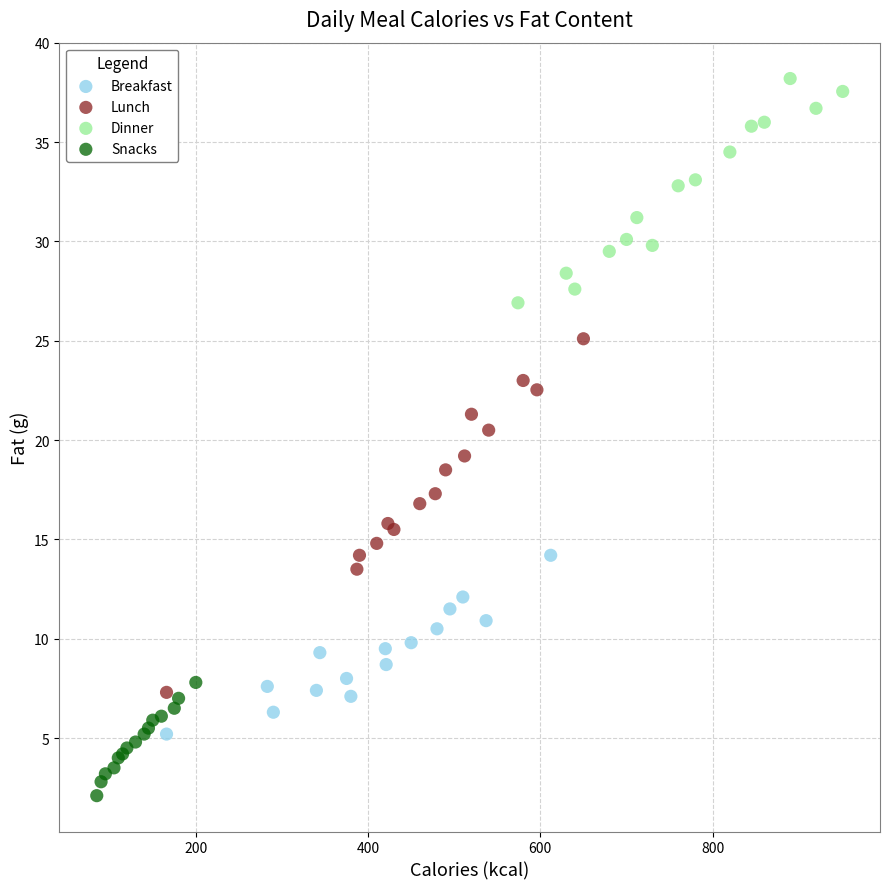

Which series reaches the maximum Y coordinate?

Dinner